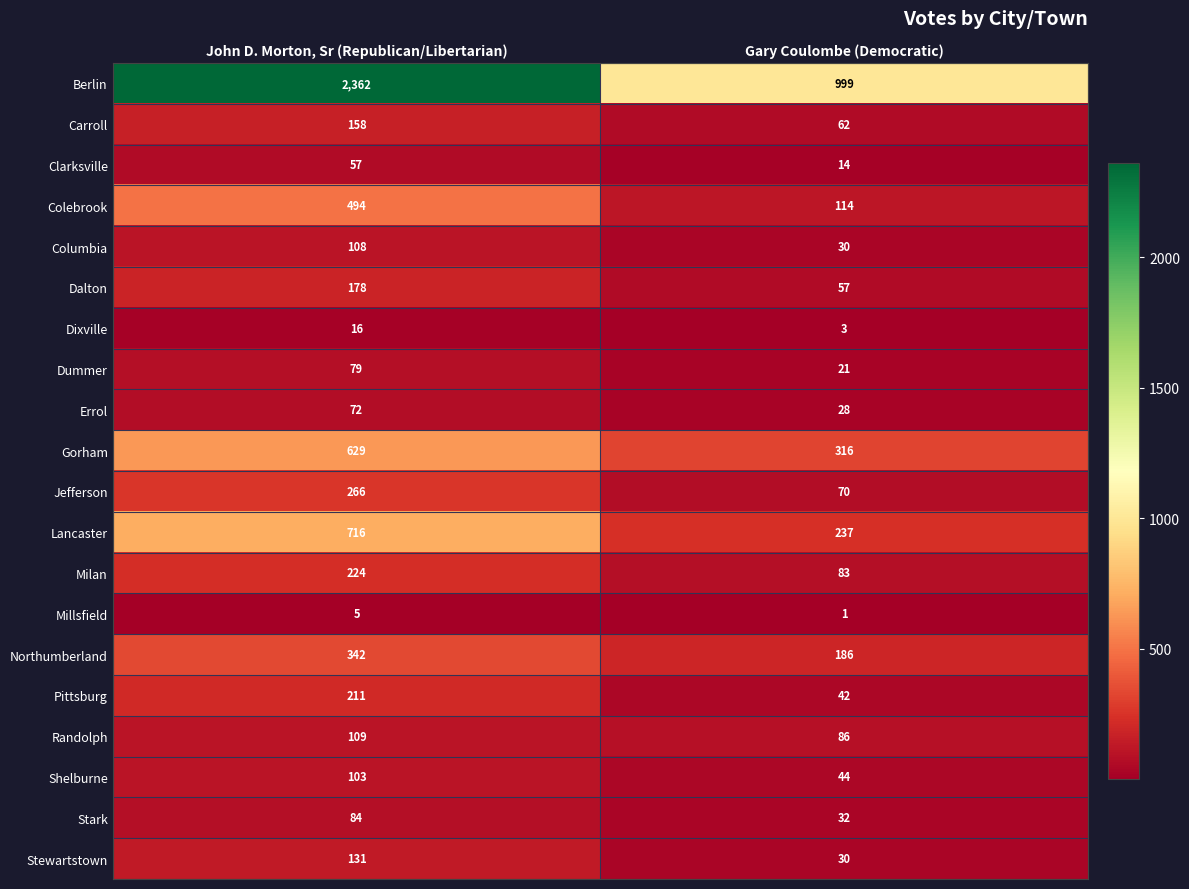

Which series has the largest total across all categories?

Berlin